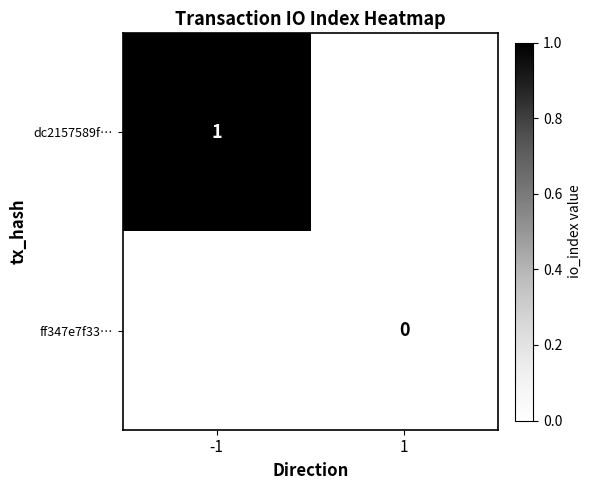

At how many categories does at least one series exceed 0?

1